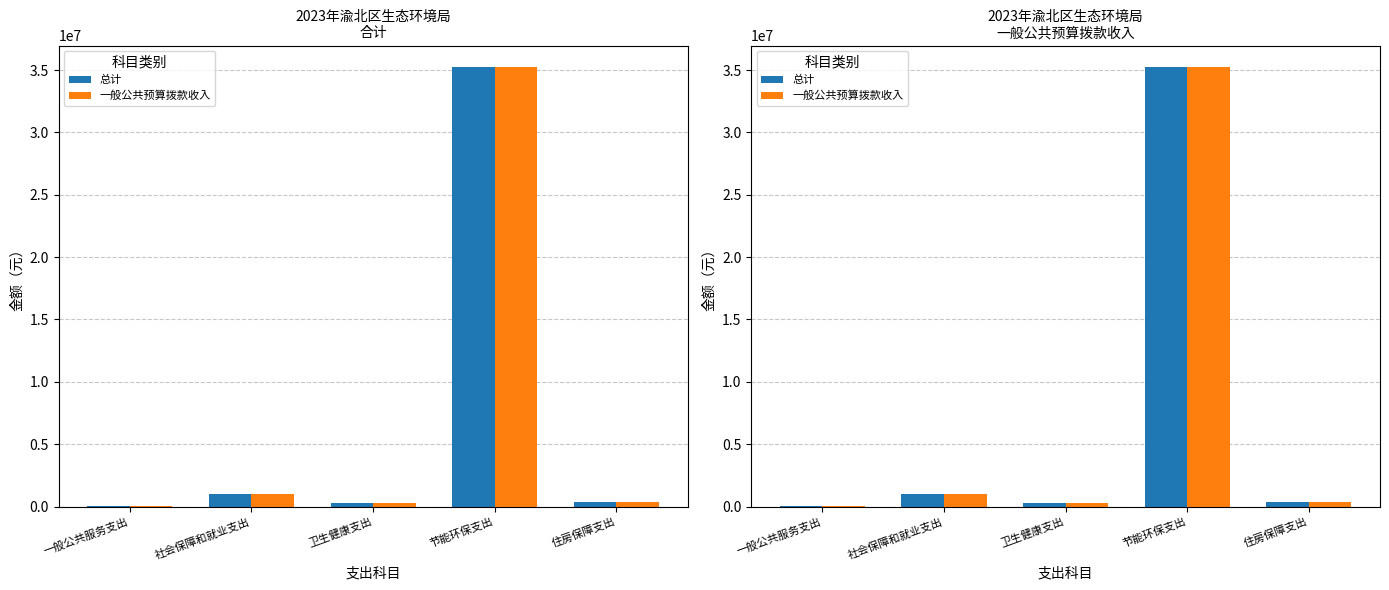

Which category has the lowest value across all series?

一般公共服务支出